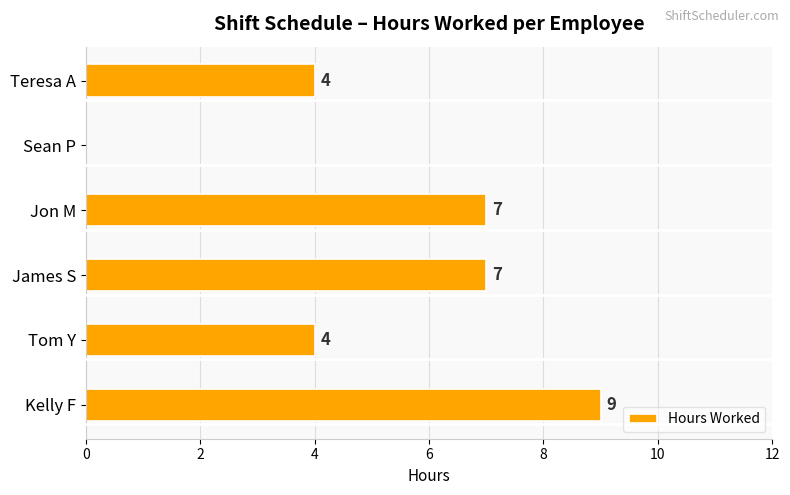

What is the average value?

5